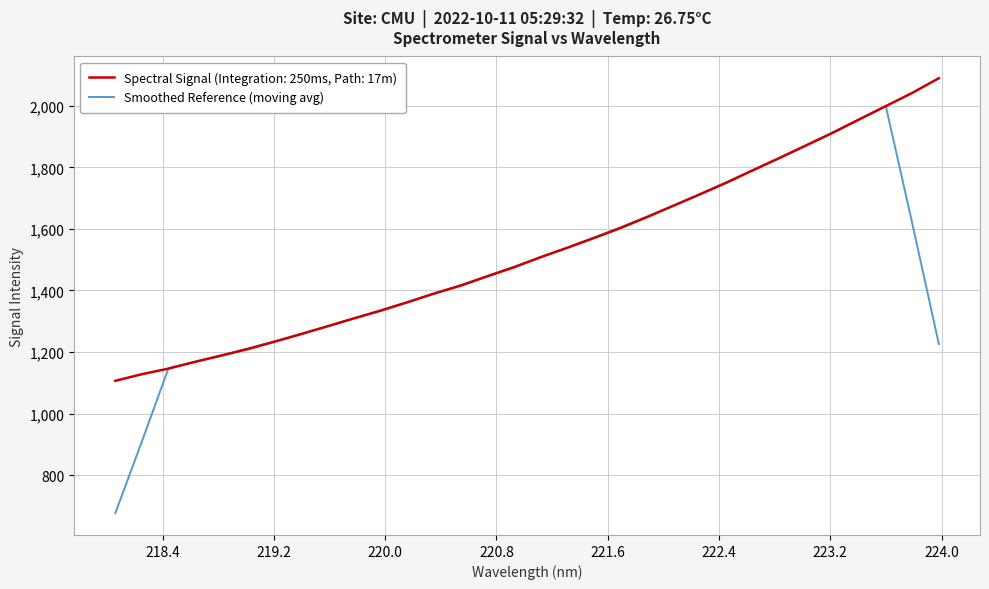

How many lines are shown in the chart?

2